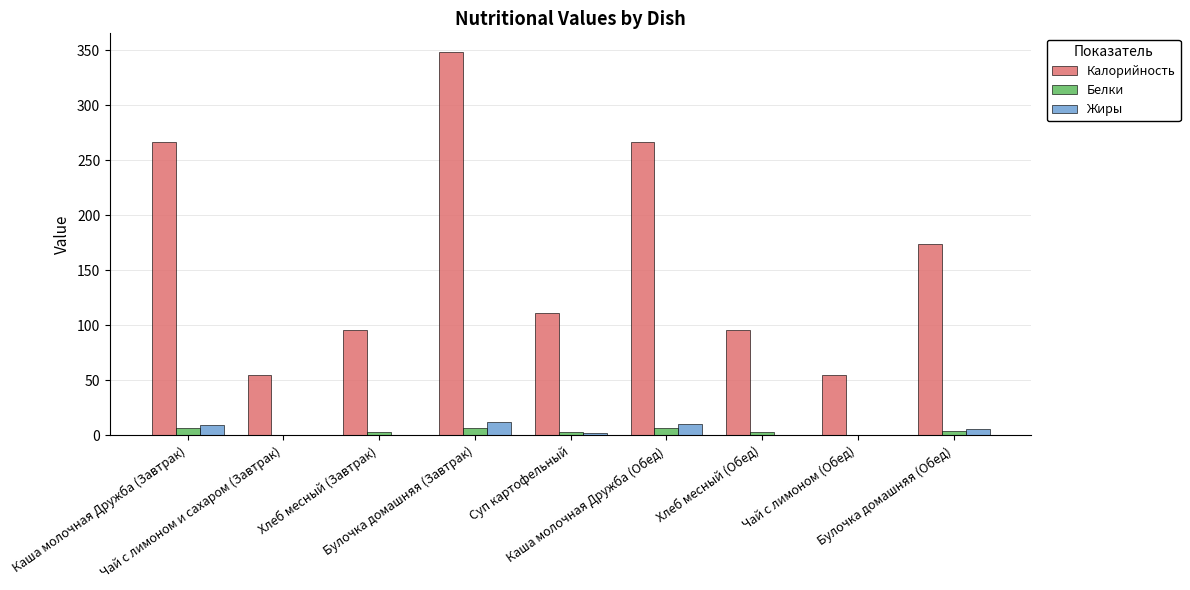

Which series has the largest total across all categories?

Калорийность